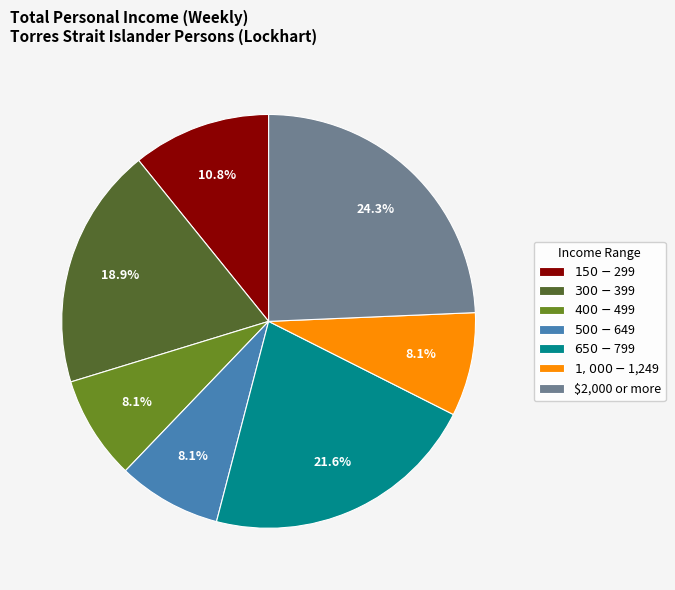

To the nearest percent, what percentage of the pie is $1,000-$1,249?

8%